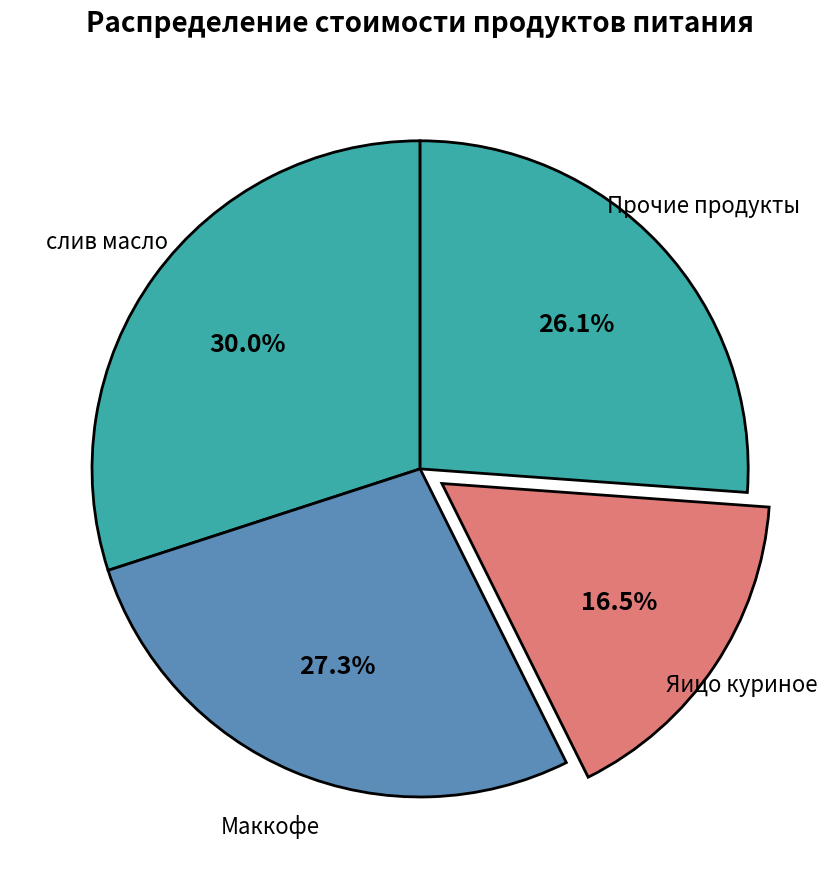

How many slices are in this pie chart?

4